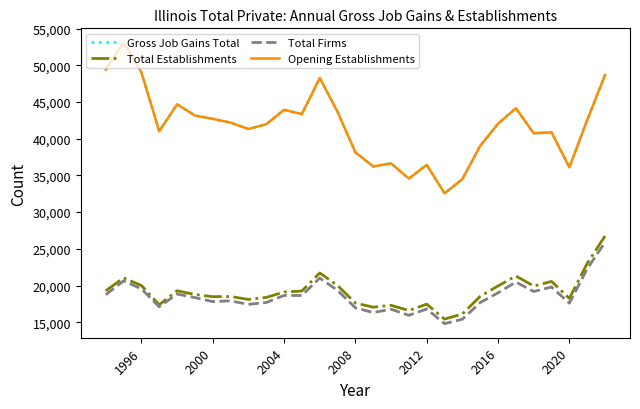

Does the chart display data point markers on the line(s)?

No